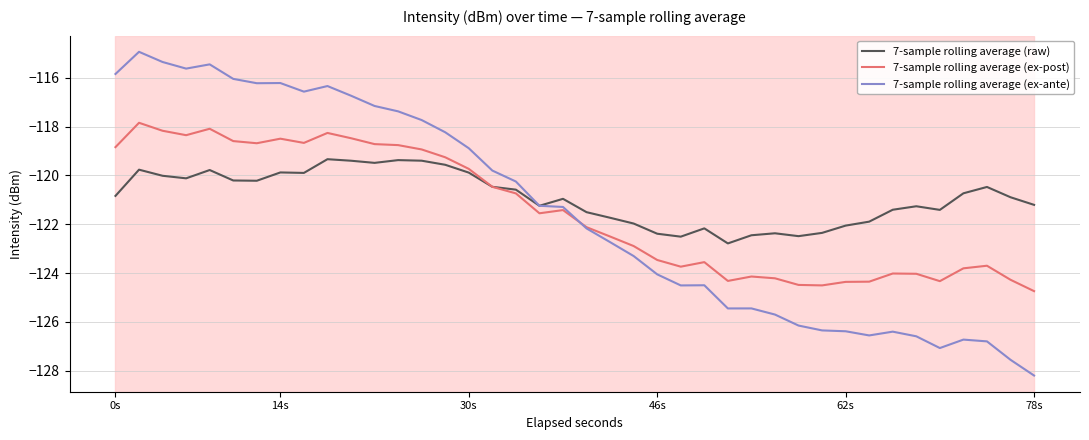

Which series has the largest range (max minus min)?

7-sample rolling average (ex-ante)